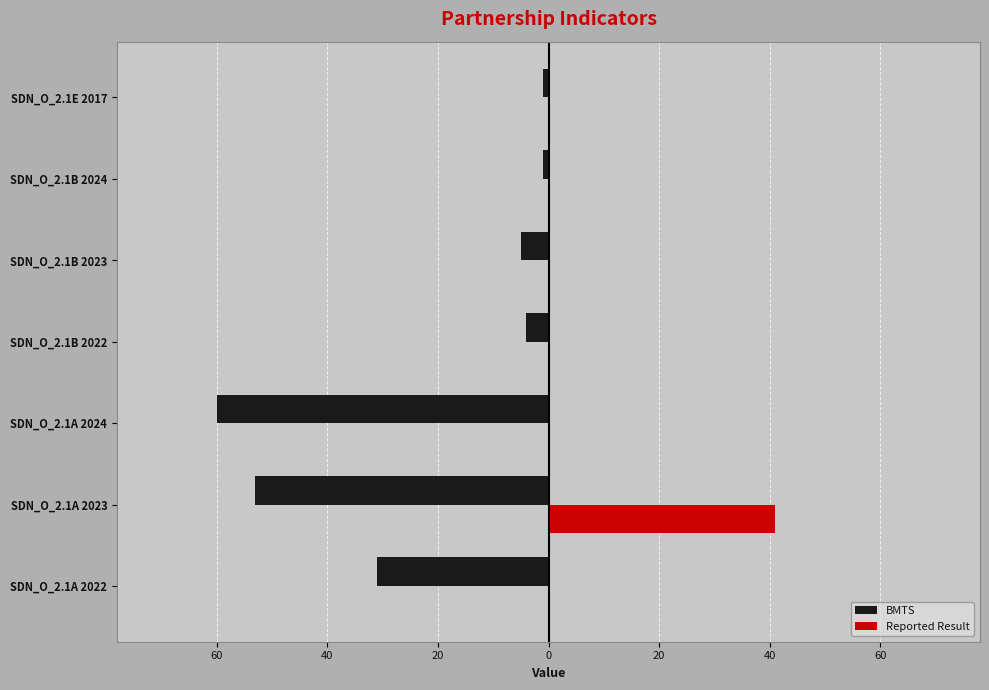

Reading right to left, what are all the values shown in this chart?

BMTS: -1	-1	-5	-4	-60	-53	-31
Reported Result: 0	0	0	0	0	41	0